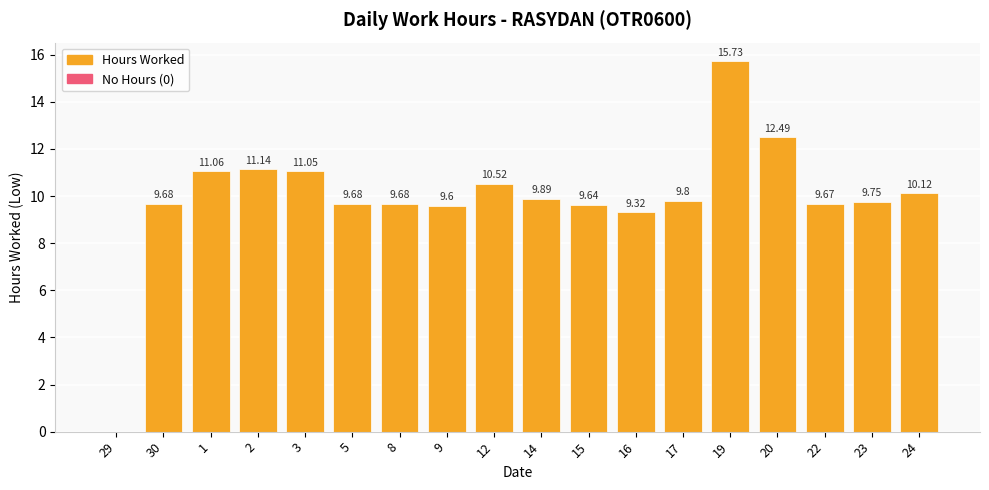

What is the sum of the values at 8 and 3?

20.7